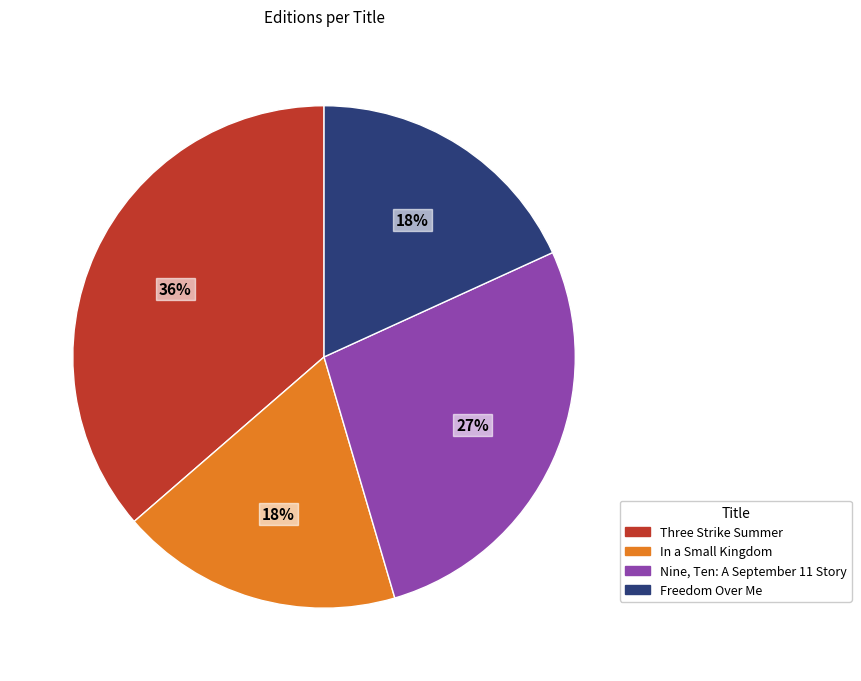

Is there a majority slice in this chart?

No